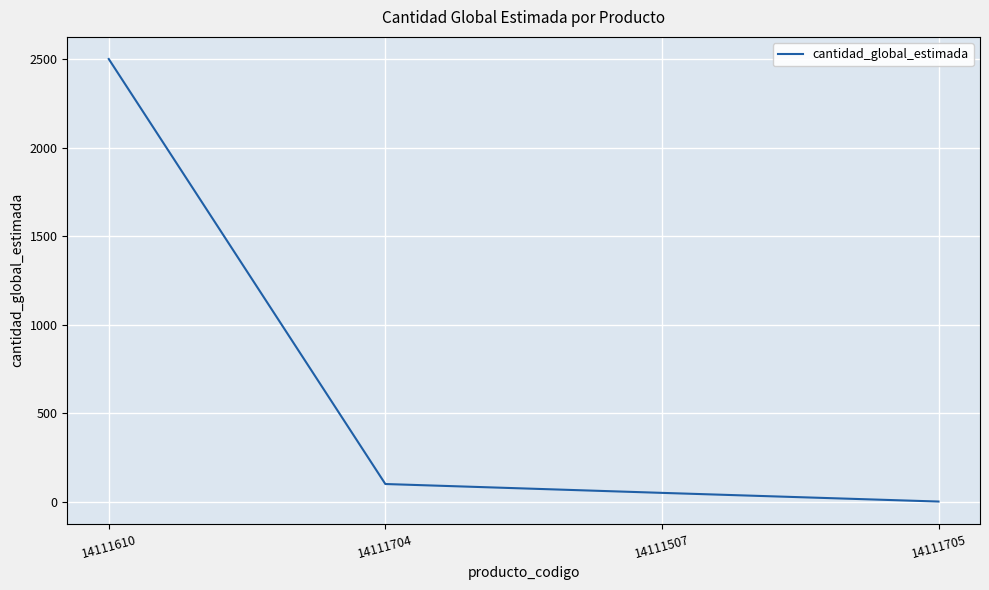

Count the number of data series in this chart.

1